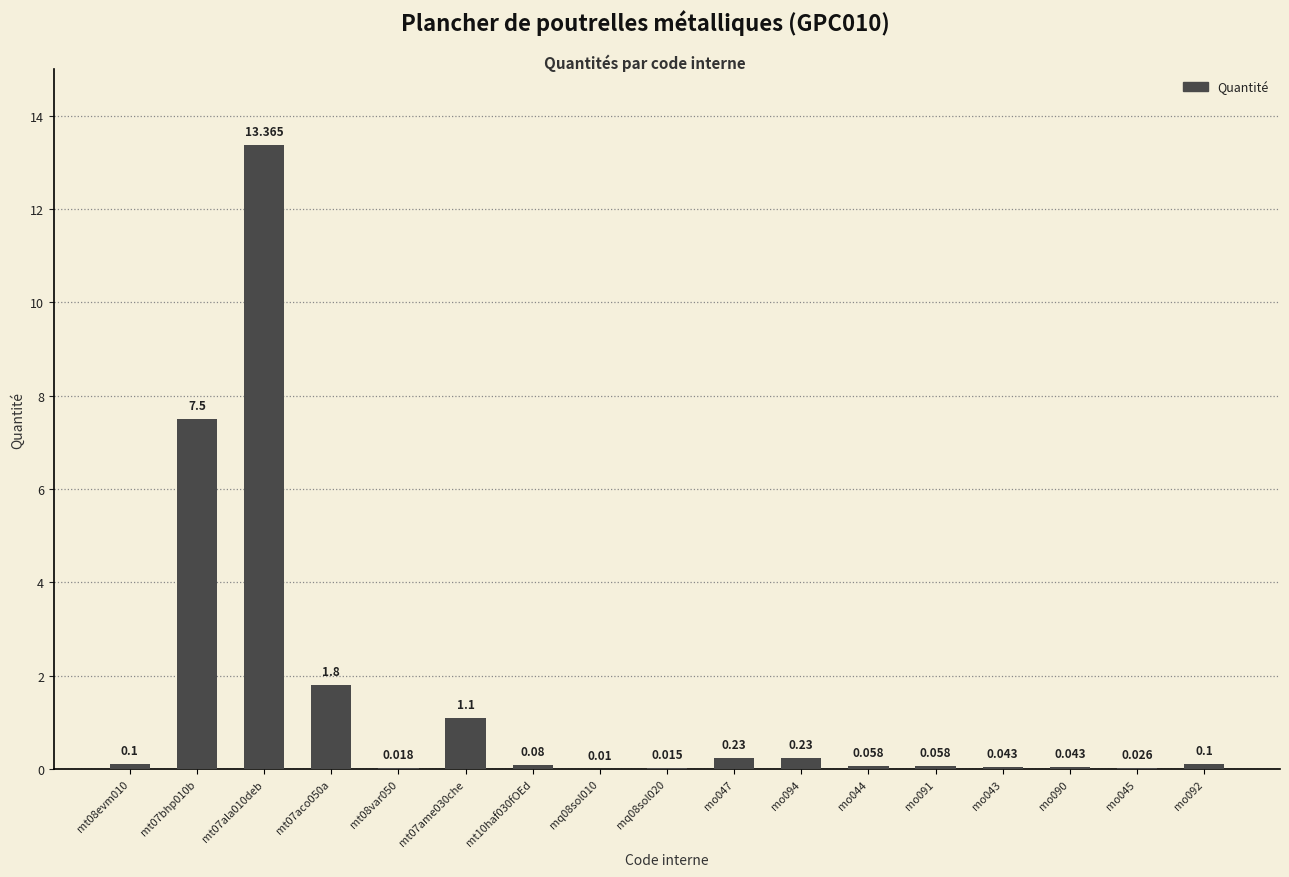

True or false: the data shows 0.0 at mq08sol020.

False